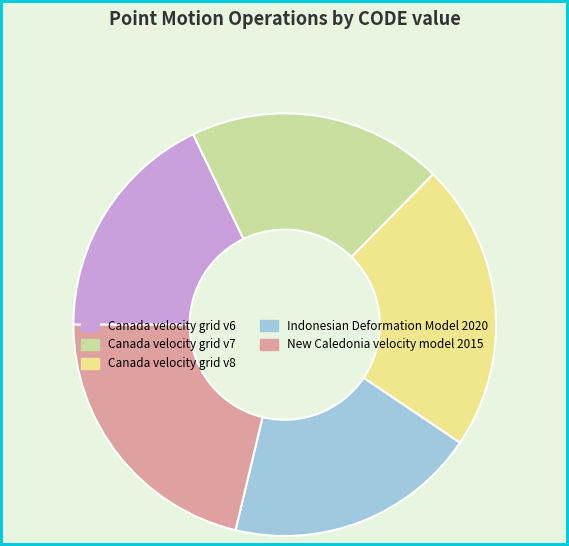

Is there a majority slice in this chart?

No